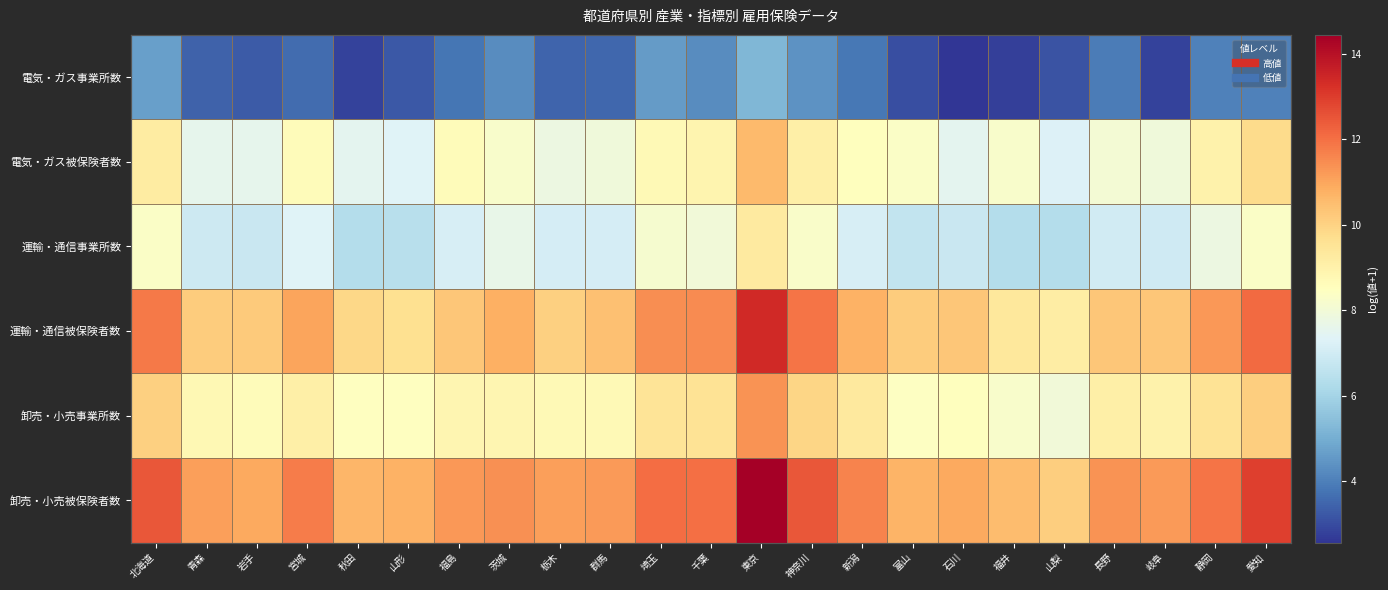

What is the difference between the maximum and minimum values in the 卸売・小売被保険者数 series?

4.3